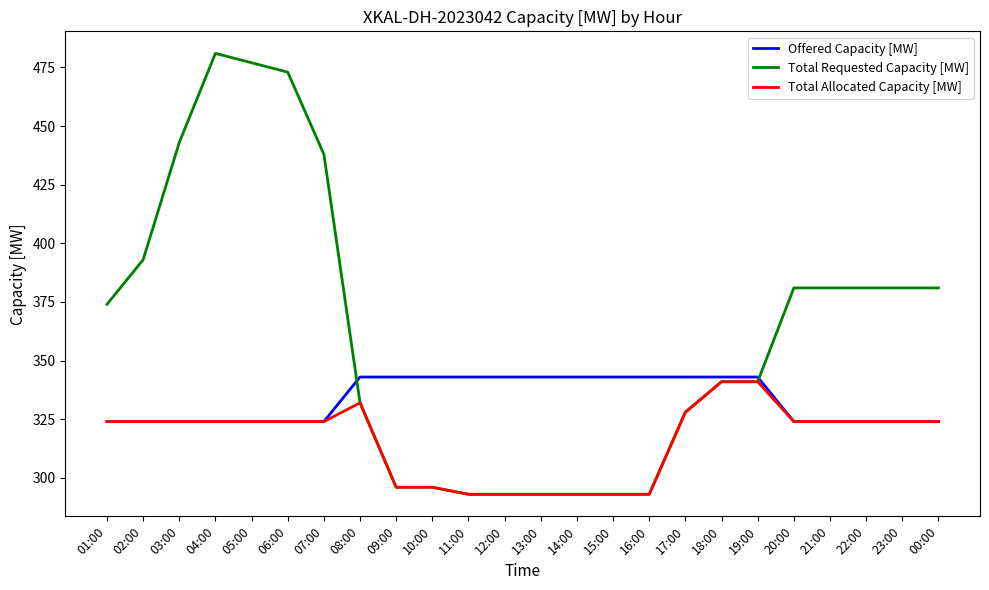

What position from the right is 18:00?

7